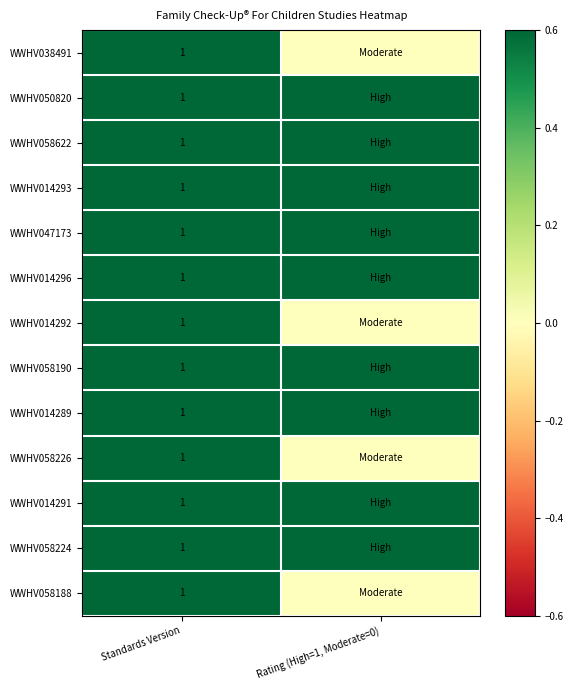

What is the total value across all series at Standards Version?

13